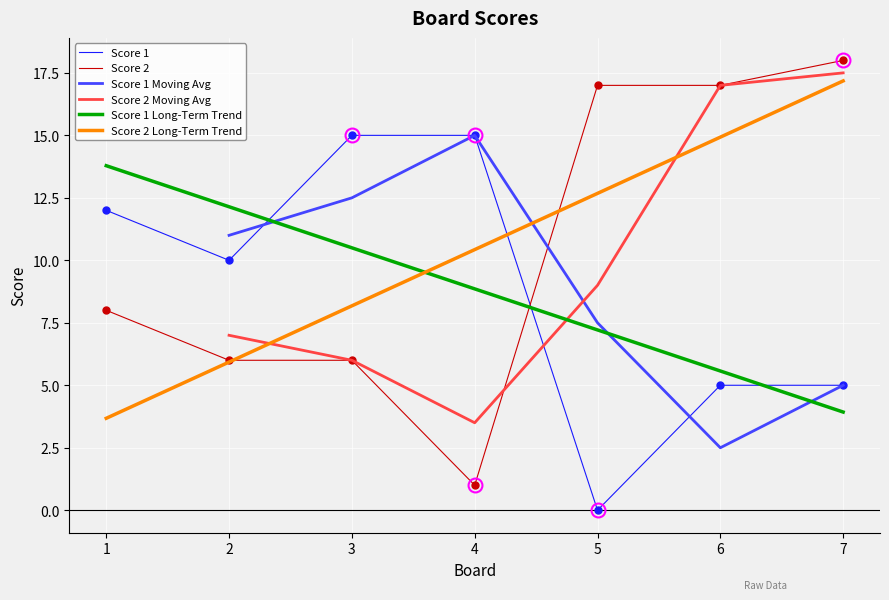

Reading left to right, list all the values displayed in this chart.

Score 1: 1=12	2=10	3=15	4=15	5=0	6=5	7=5
Score 2: 1=8	2=6	3=6	4=1	5=17	6=17	7=18